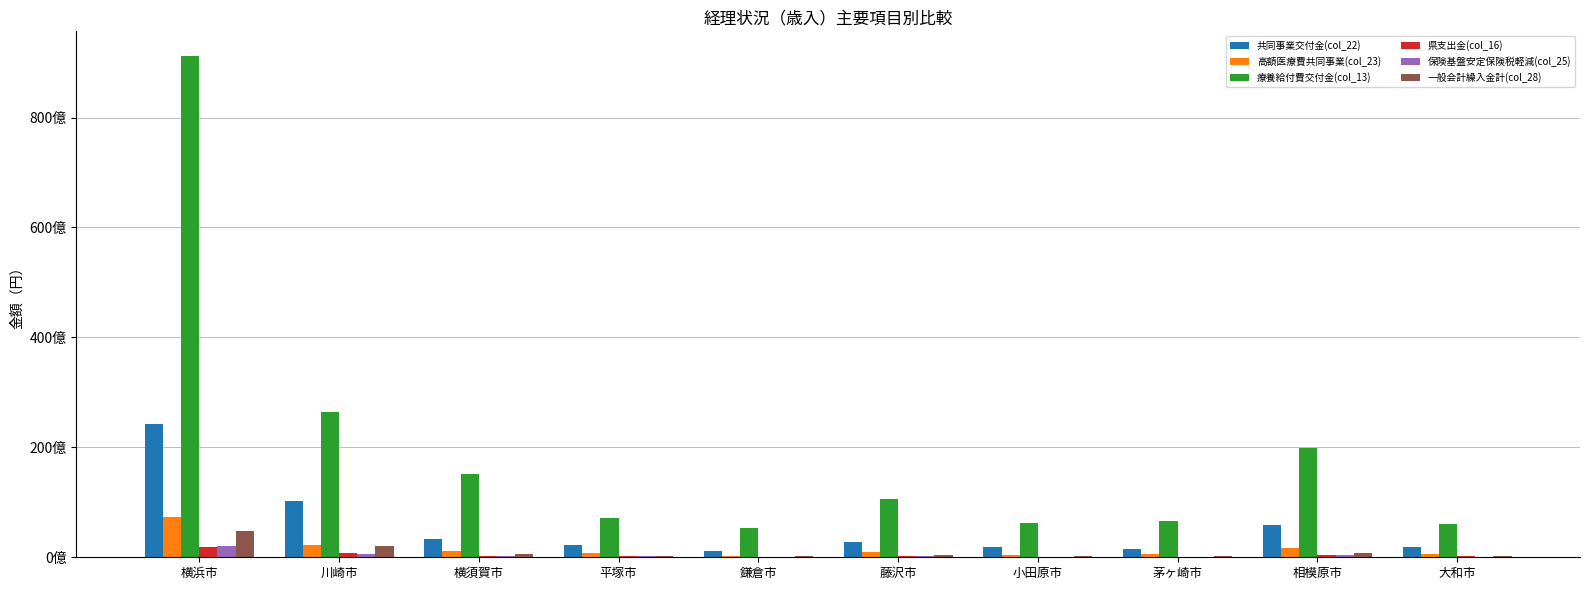

Are the bars horizontal?

No